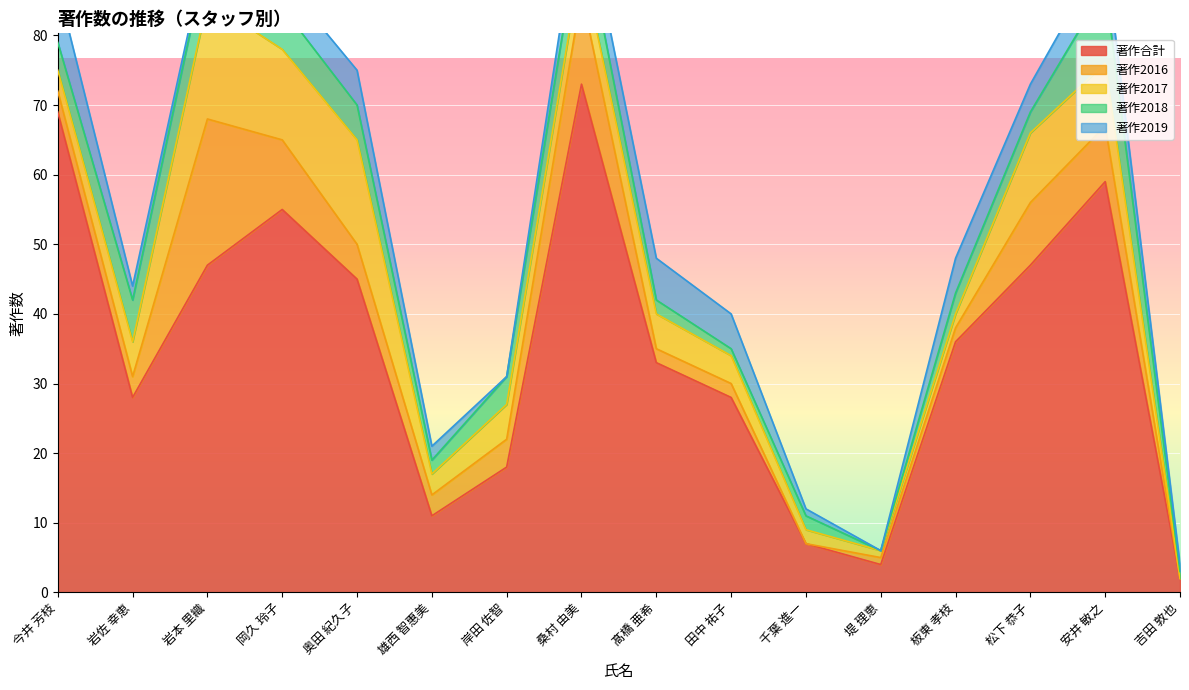

How many lines are shown in the chart?

5